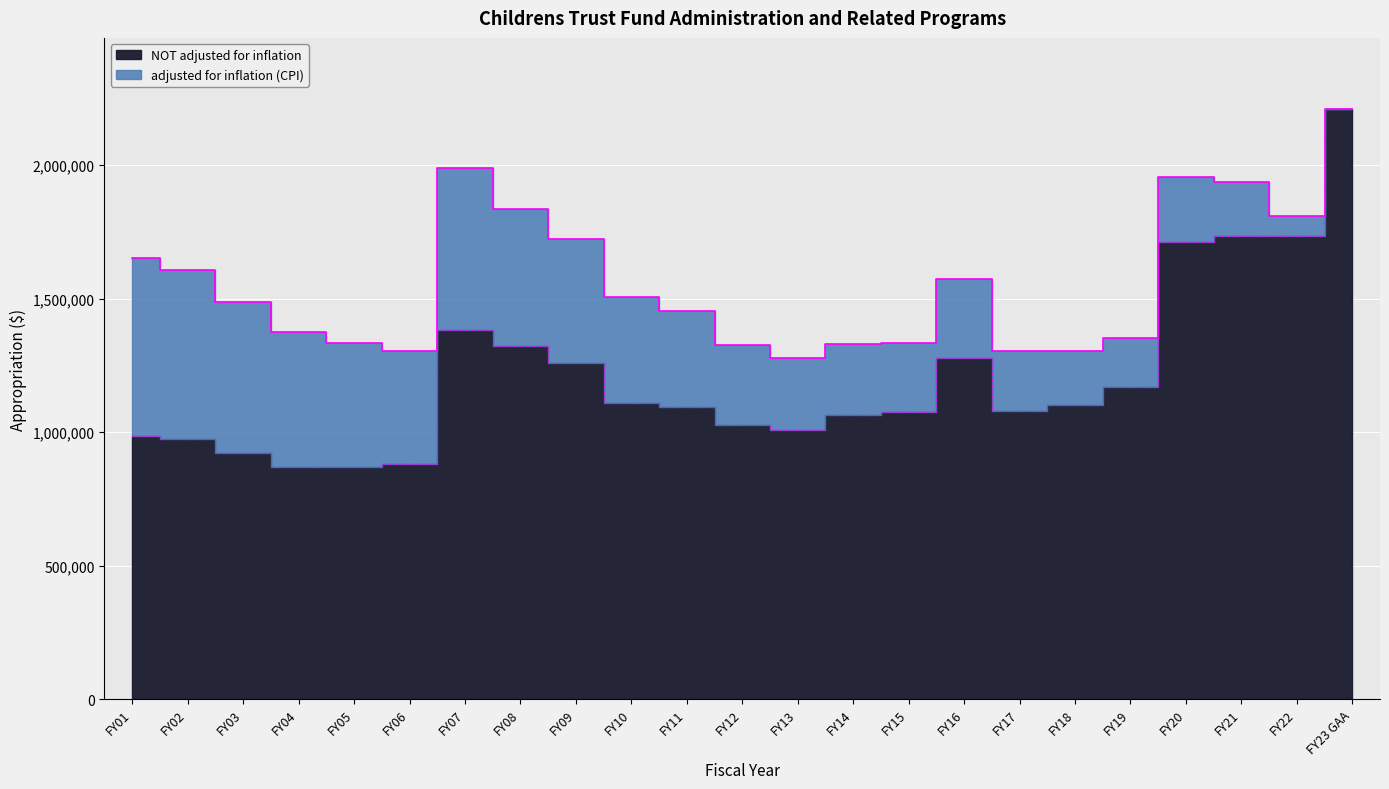

Which category has the highest value across all series?

FY23 GAA